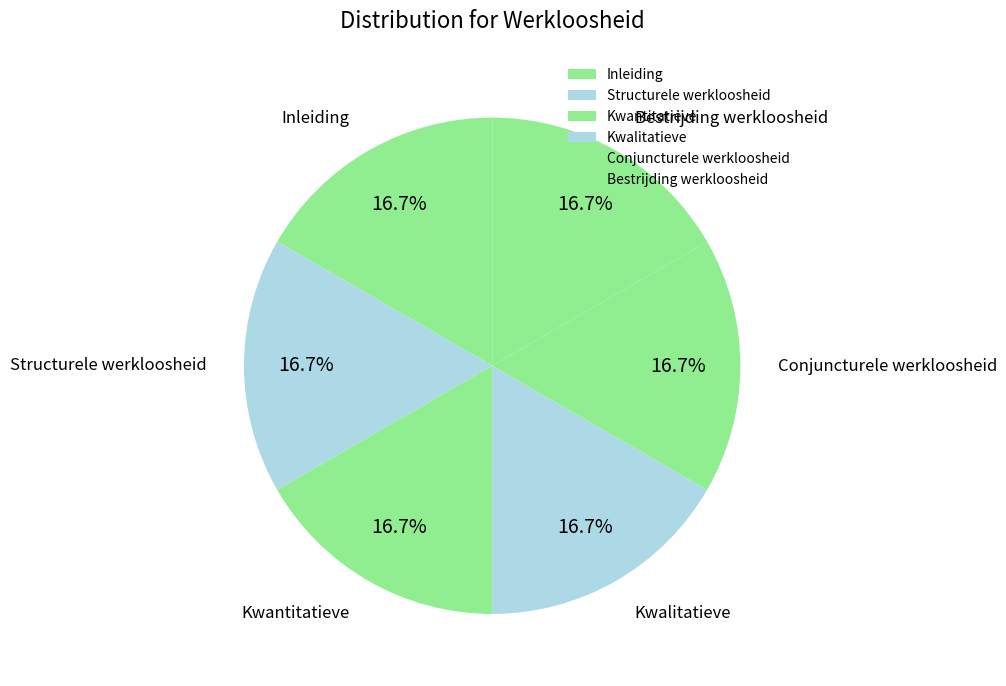

Approximately how many times larger is the value at Inleiding compared to Kwalitatieve?

1.0